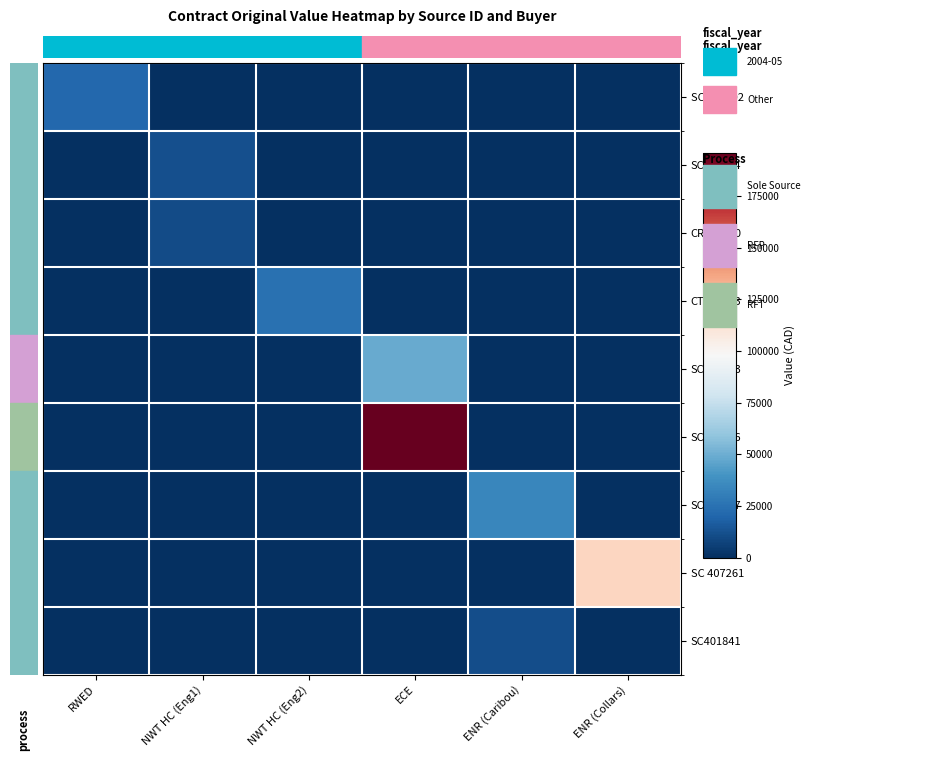

How many distinct data groups are displayed?

9